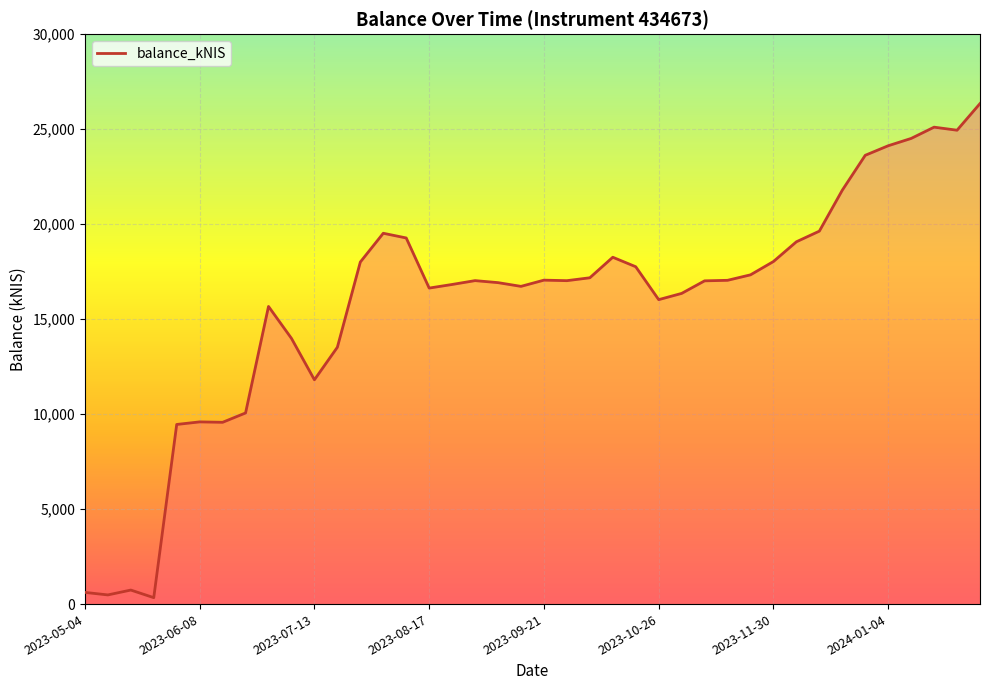

What is the greatest value displayed?

26346.9